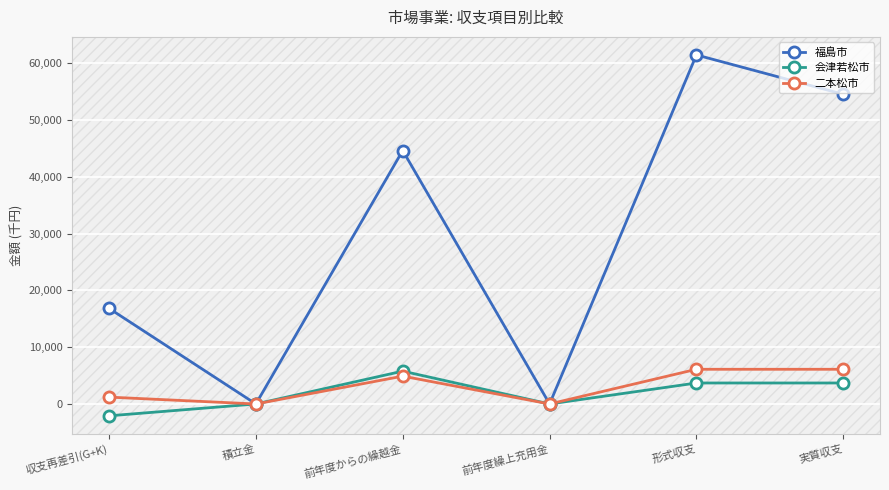

Where is the first local minimum for 福島市?

積立金